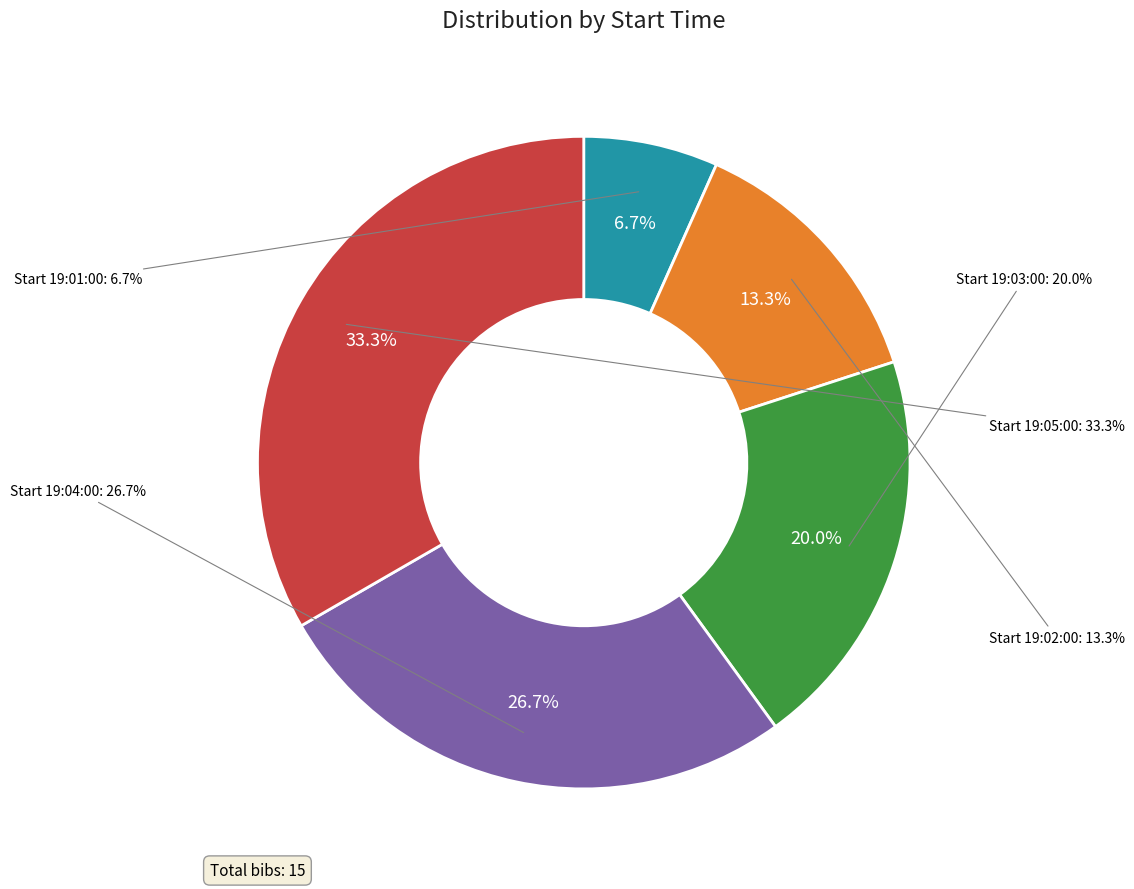

Does any single category account for the majority?

No